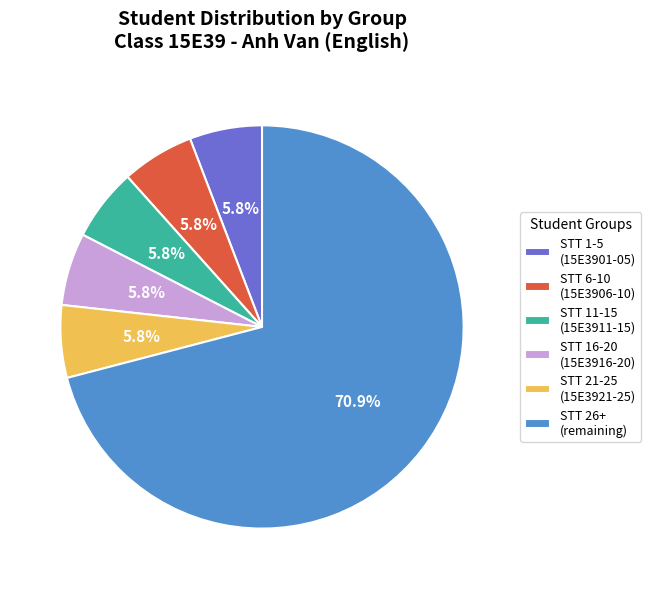

Count the number of slices in the pie.

6